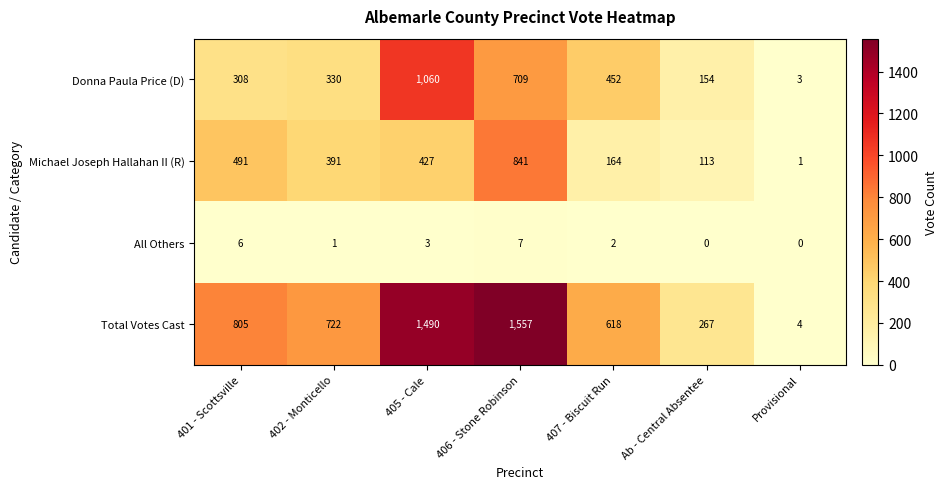

Rank the series by their maximum value, from lowest to highest.

All Others, Michael Joseph Hallahan II (R), Donna Paula Price (D), Total Votes Cast